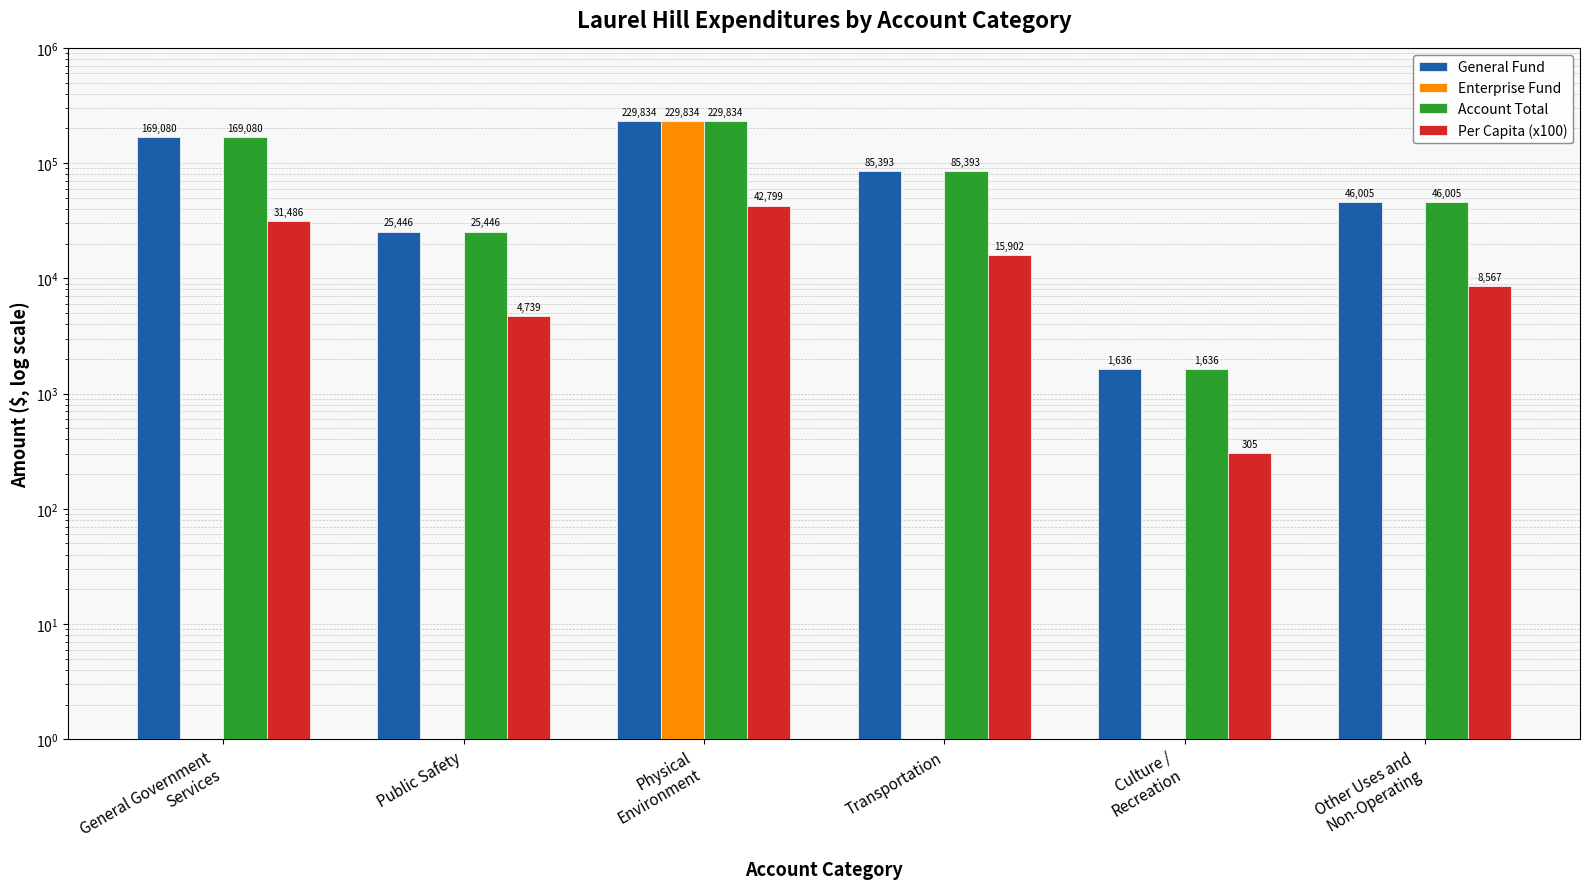

What is the label of the 6th bar from the right?

General Government
Services